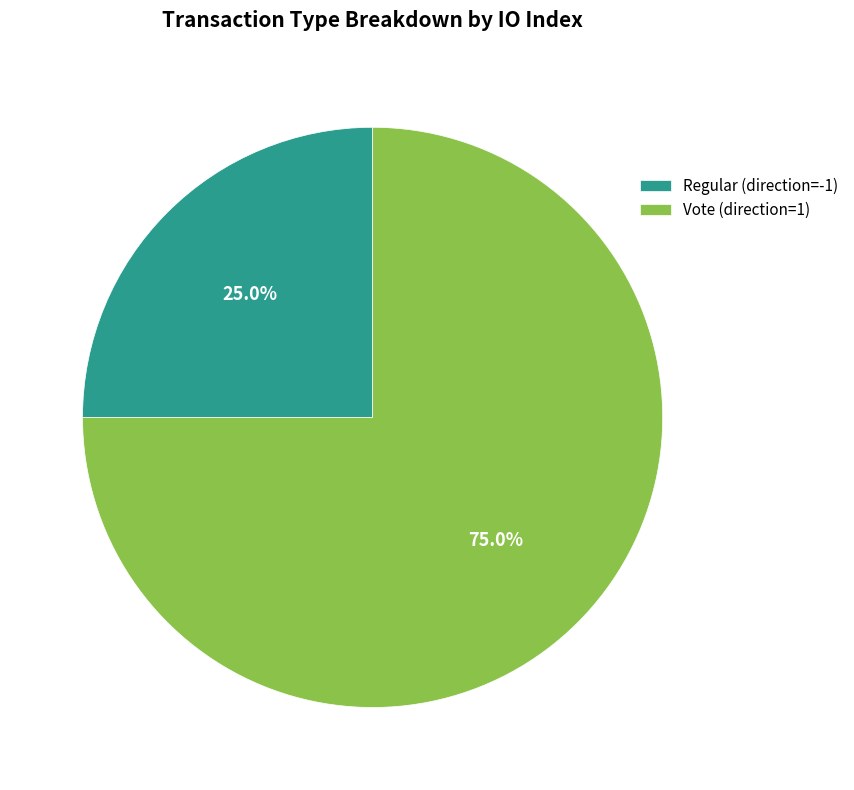

Combined, what portion of the pie is Vote (direction=1) and Regular (direction=-1)?

100.0%